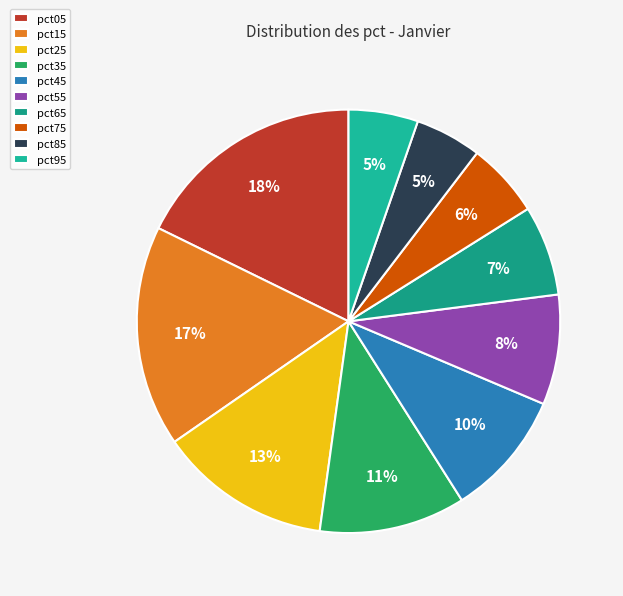

Approximately how many times larger is the value at pct85 compared to pct75?

0.9